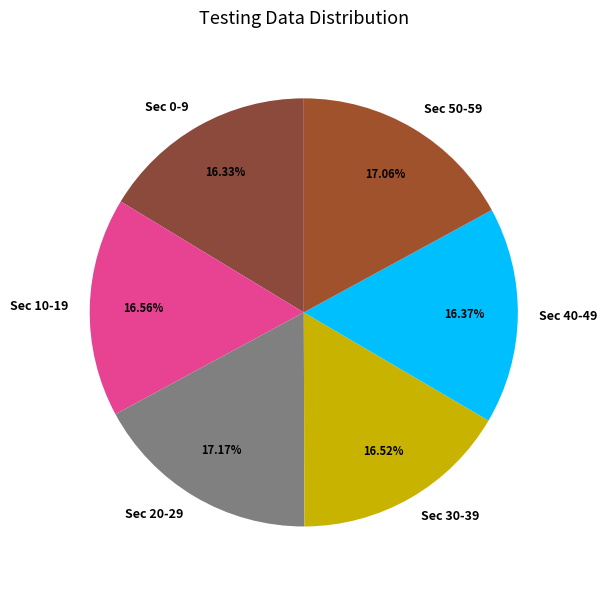

Combined, do Sec 50-59 and Sec 30-39 account for over 50%?

No